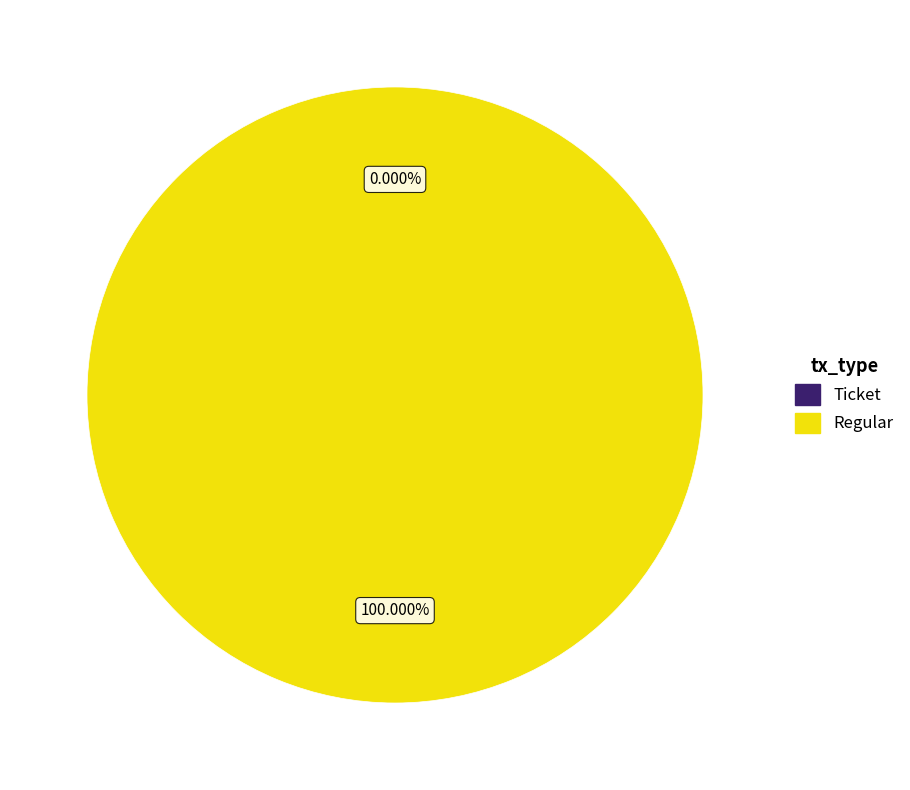

How many slices are in this pie chart?

2